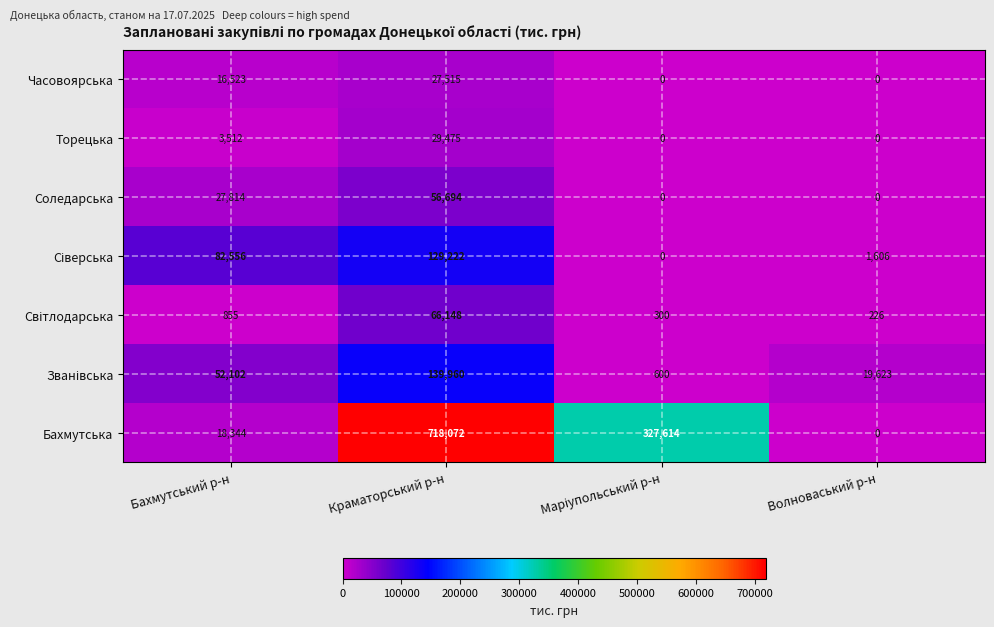

What is the difference between the highest and lowest values at Краматорський р-н?

690557